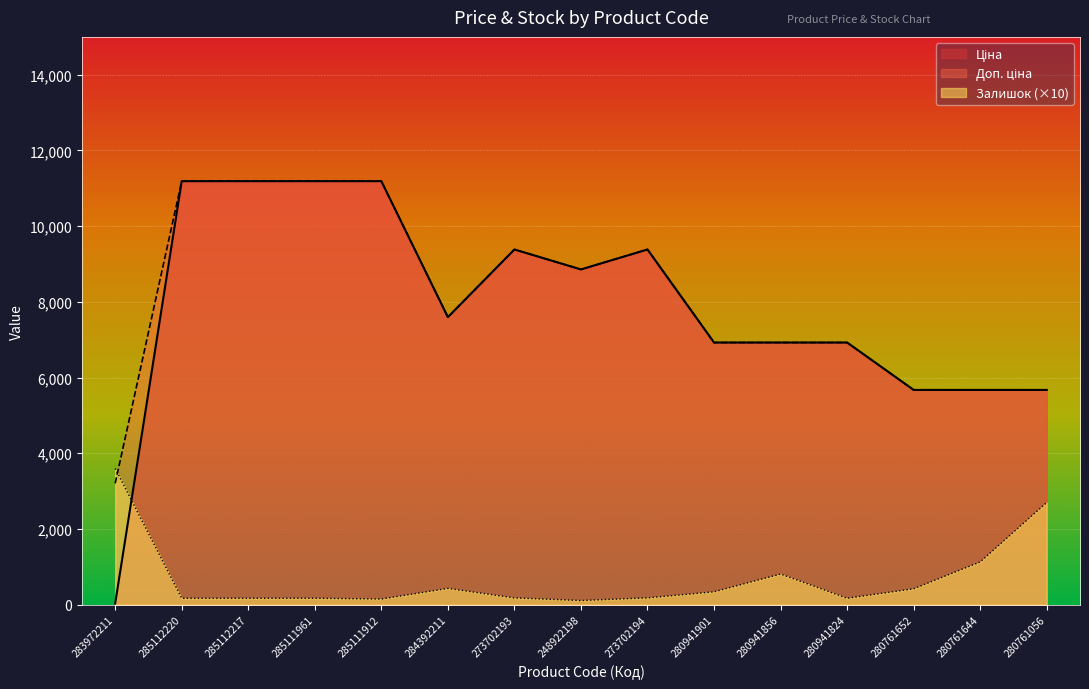

The value of Ціна at 280761644 is 10137.8. True or false?

False